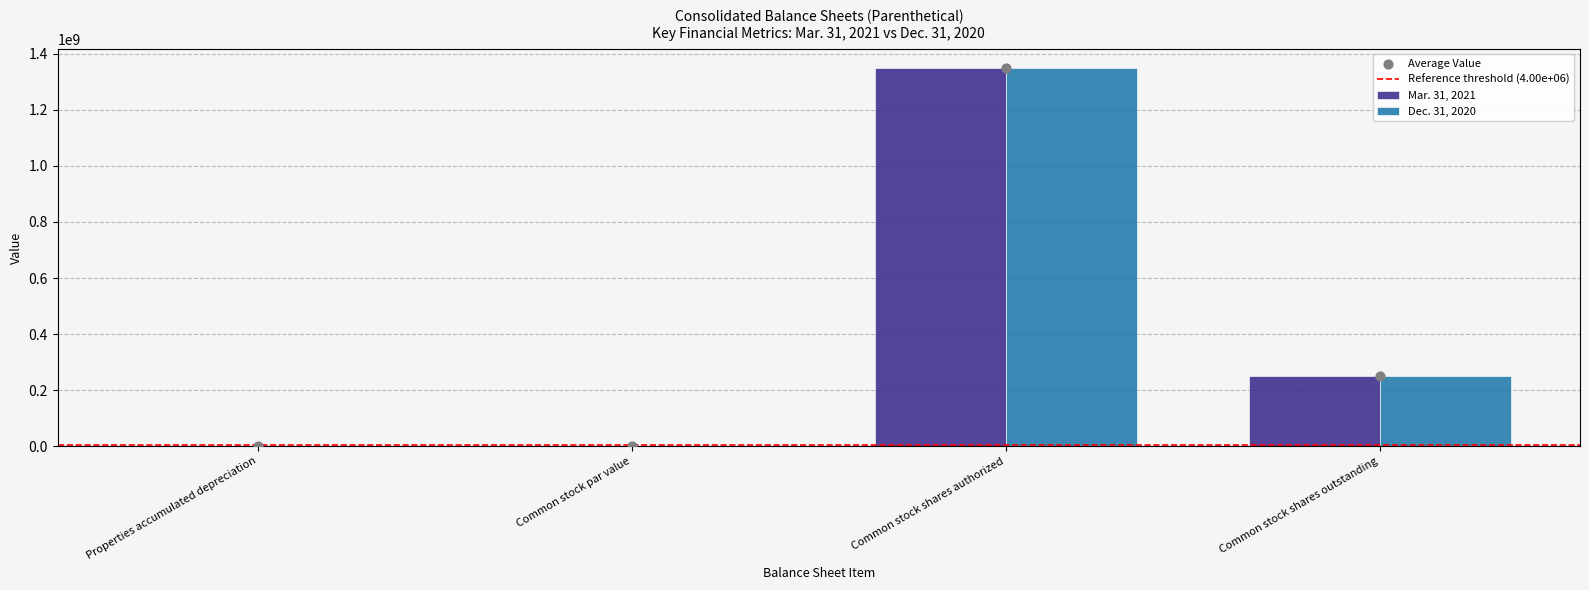

Which series has the widest spread of Y values?

Mar. 31, 2021